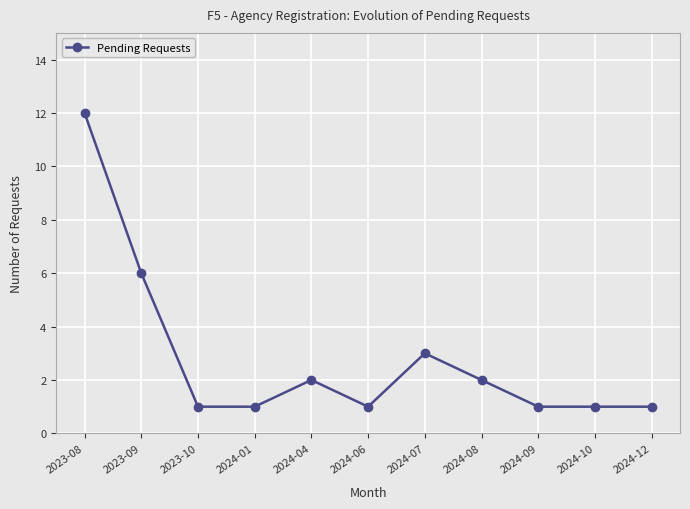

What is the sum of all values?

31